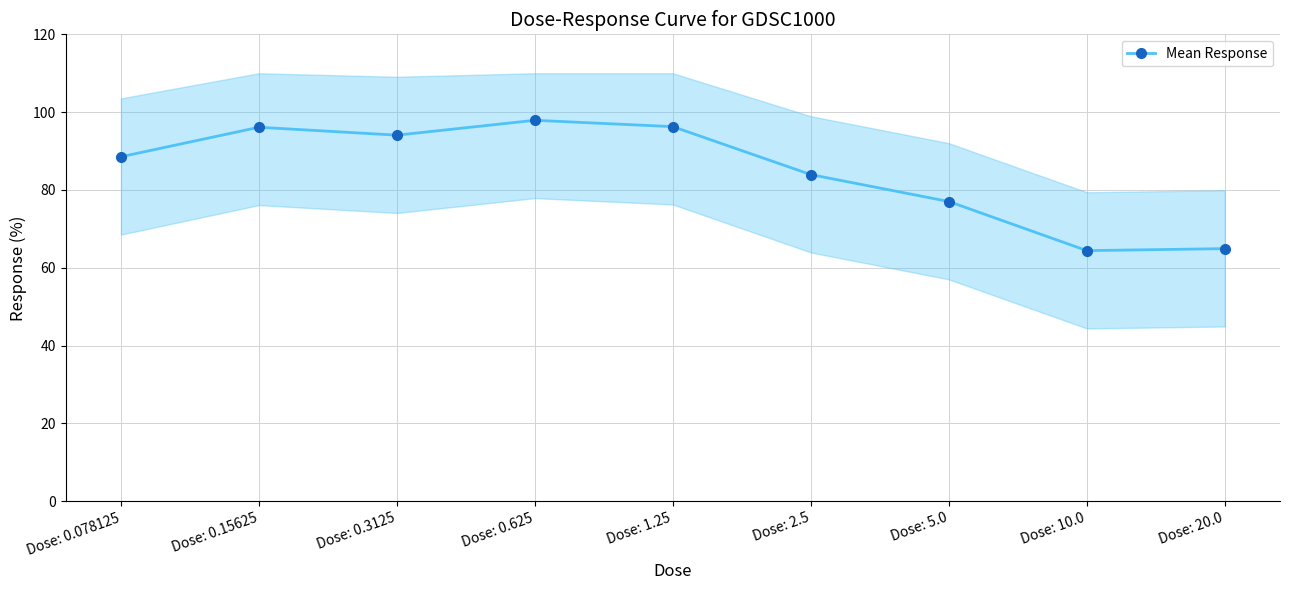

Rank the categories by value from lowest to highest.

Dose: 10.0, Dose: 20.0, Dose: 5.0, Dose: 2.5, Dose: 0.078125, Dose: 0.3125, Dose: 0.15625, Dose: 1.25, Dose: 0.625